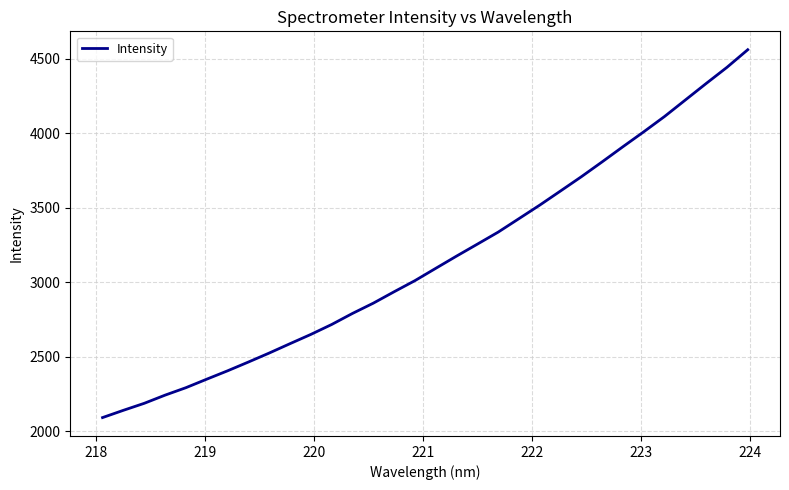

What is the minimum value shown in the chart?

2091.5